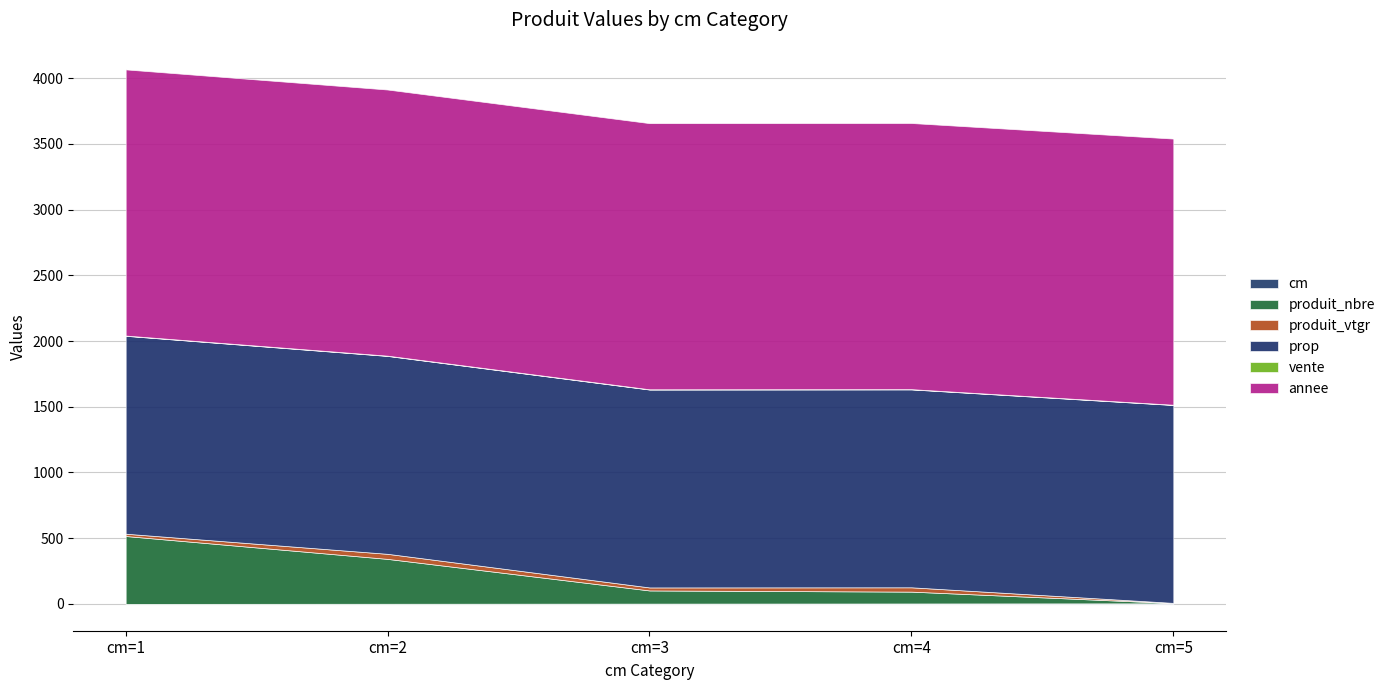

What is the total value across all series at cm=2?

3912.5